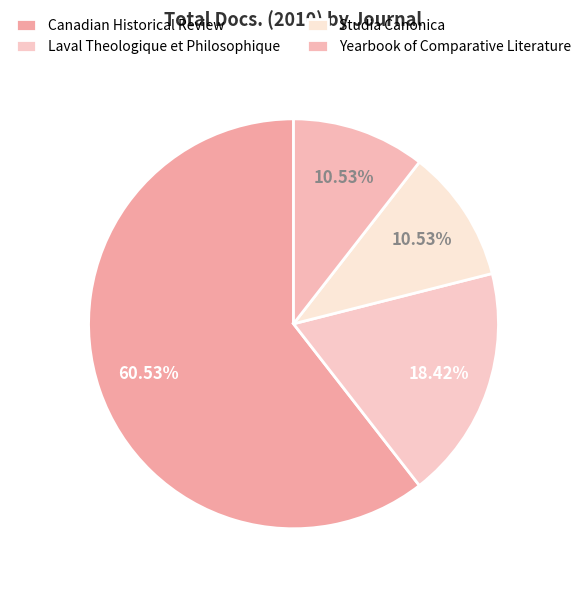

Count the number of slices in the pie.

4